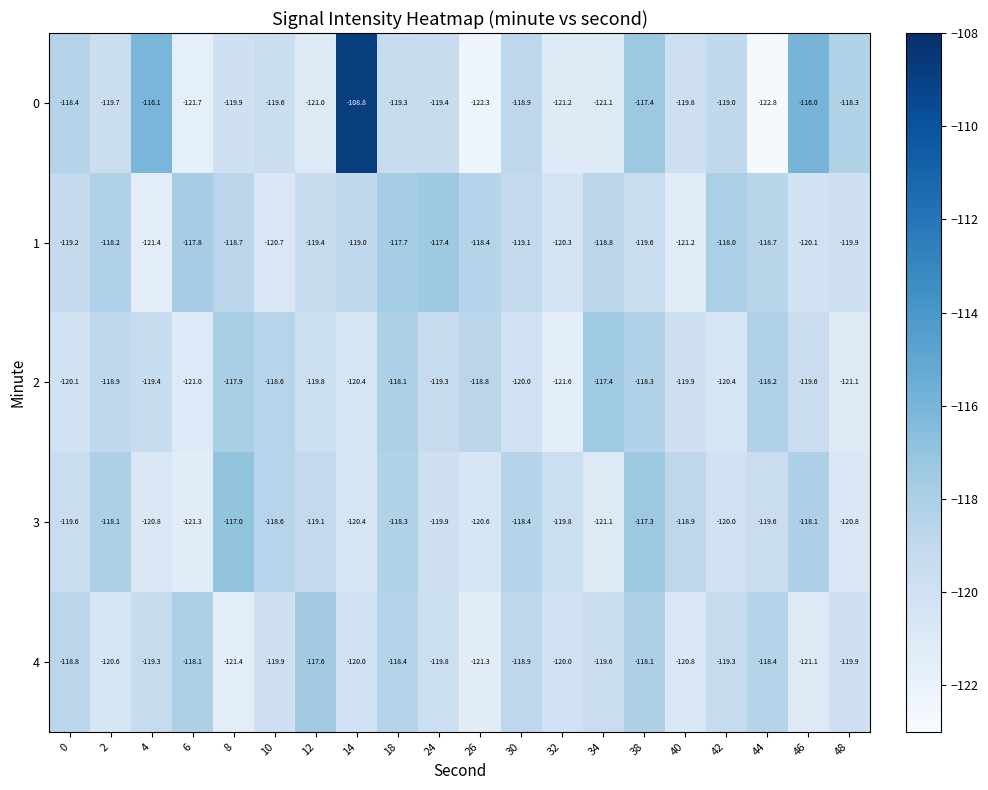

What is the maximum value for 0?

-108.8